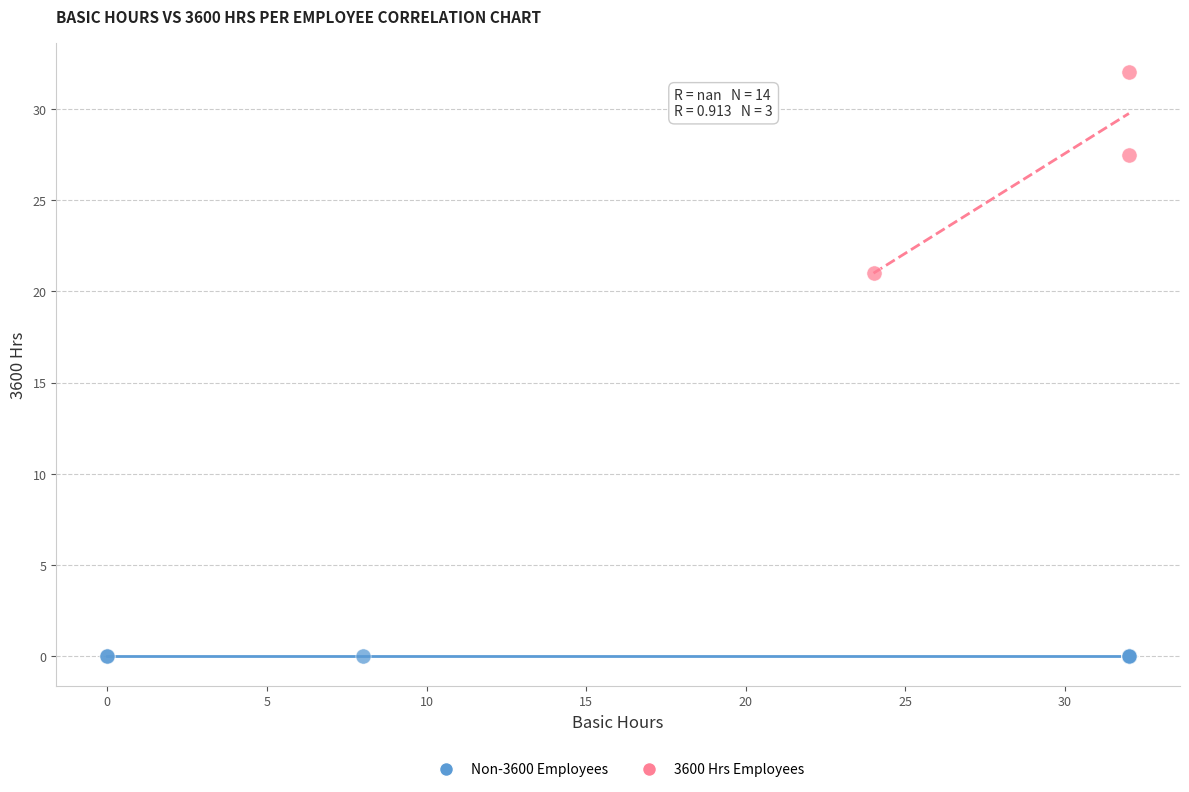

Which series contains the highest Y value?

3600 Hrs Employees